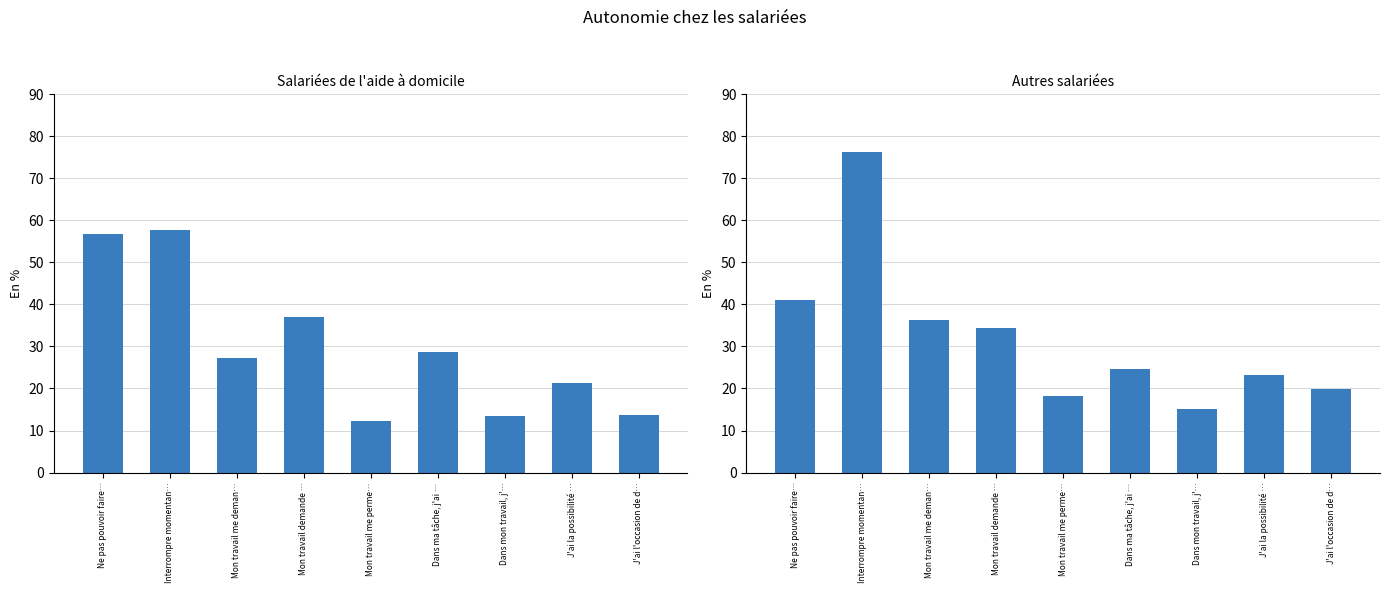

Which series has the largest range (max minus min)?

Autres salariées